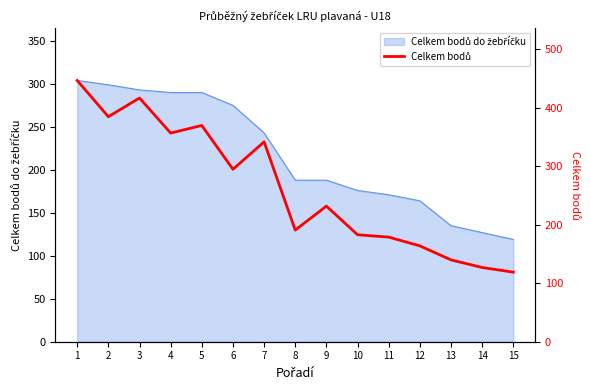

Reading left to right, extract all data points from this chart.

1=447	2=385	3=417	4=357	5=370	6=295	7=342	8=191	9=232	10=183	11=179	12=164	13=140	14=127	15=119